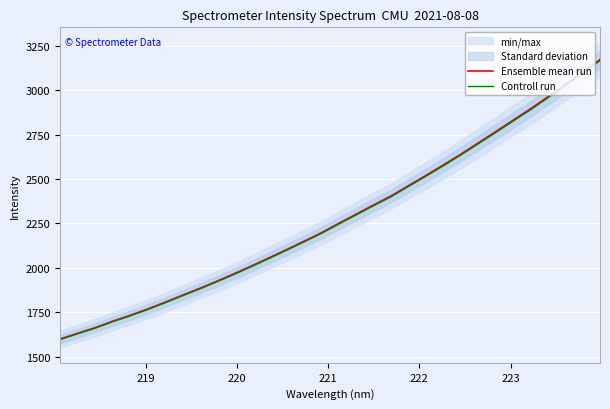

What is the minimum value for Ensemble mean run?

1599.0